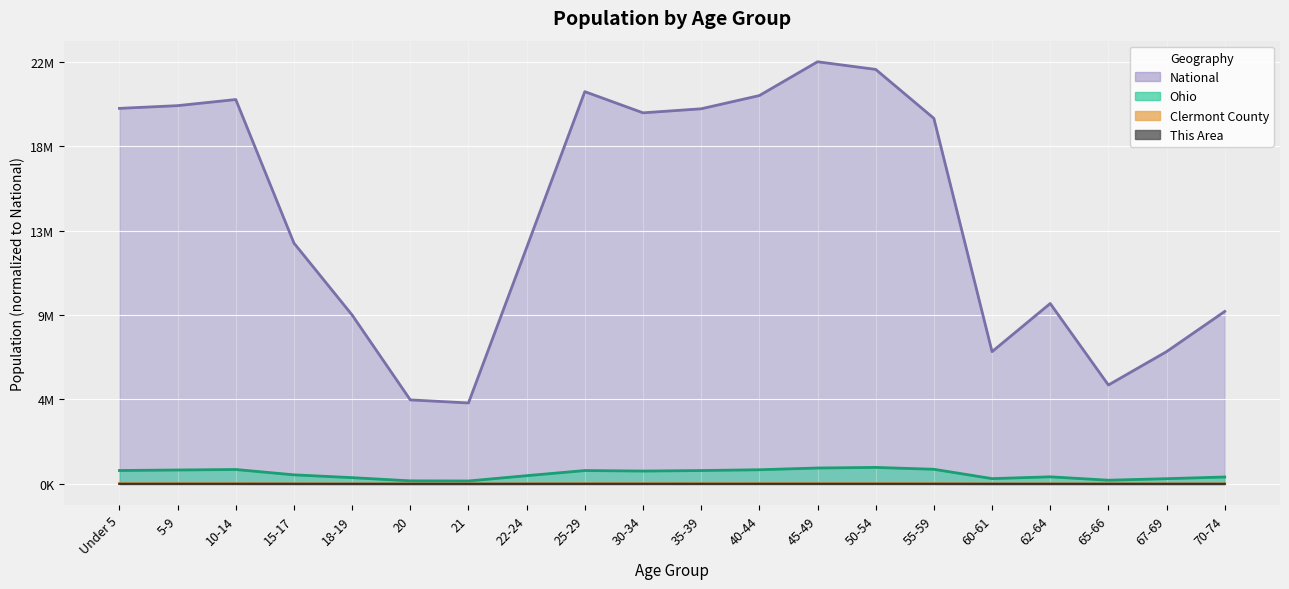

Read the National value at 30-34.

0.9